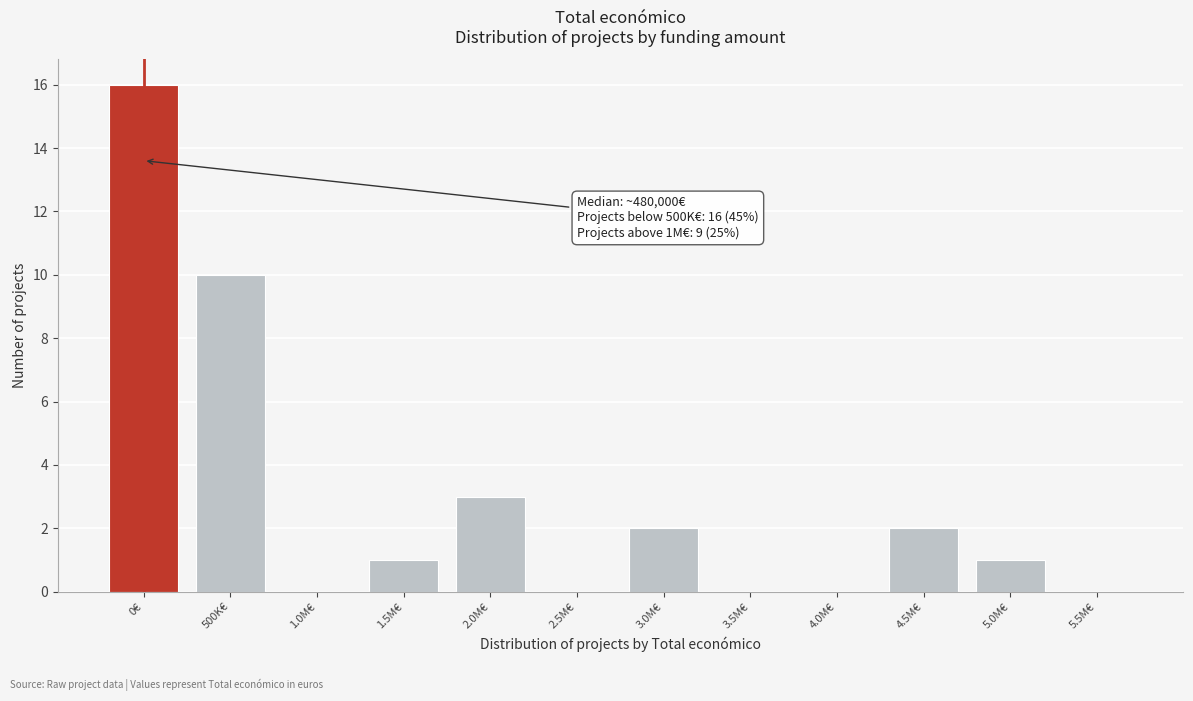

Reading left to right, what are all the values shown in this chart?

0€=16	500K€=10	1.0M€=0	1.5M€=1	2.0M€=3	2.5M€=0	3.0M€=2	3.5M€=0	4.0M€=0	4.5M€=2	5.0M€=1	5.5M€=0